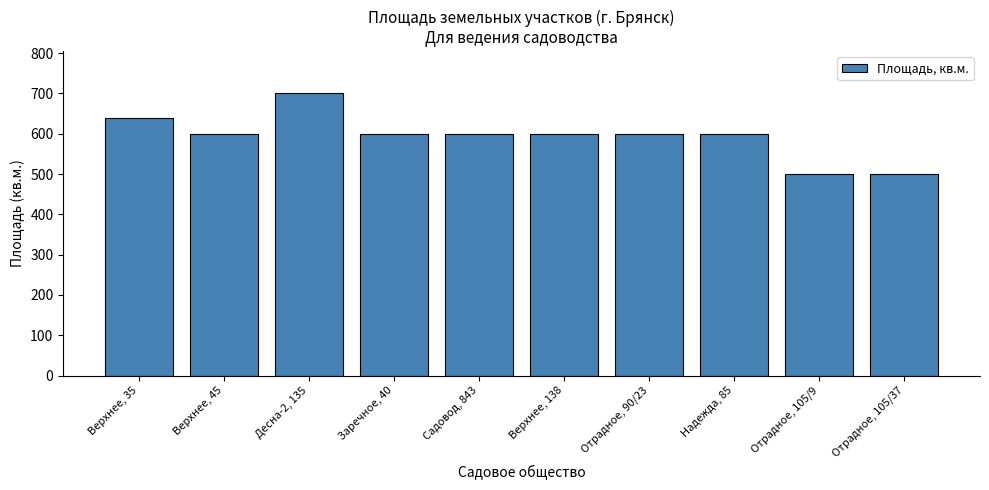

What is the sum of the values at Верхнее, 45 and Десна-2, 135?

1300